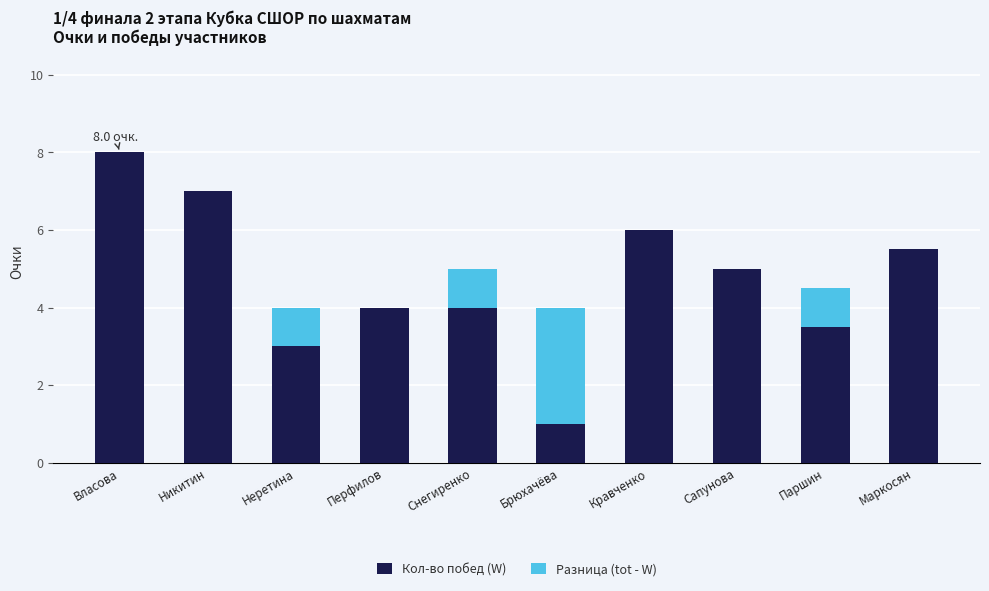

What is the average value of the Кол-во побед (W) series?

4.7